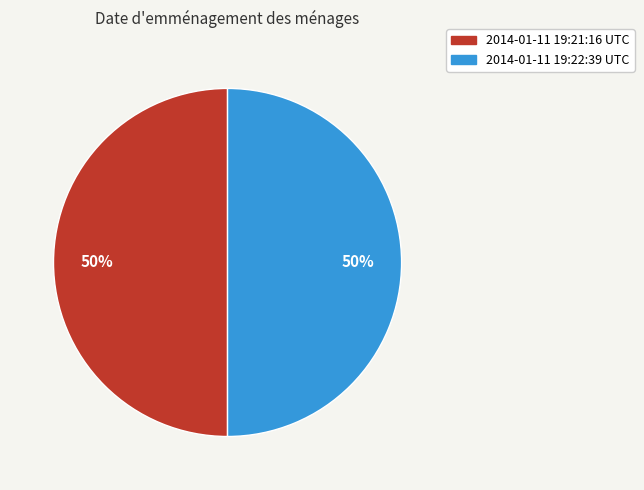

To the nearest percent, what is the average slice percentage?

50%